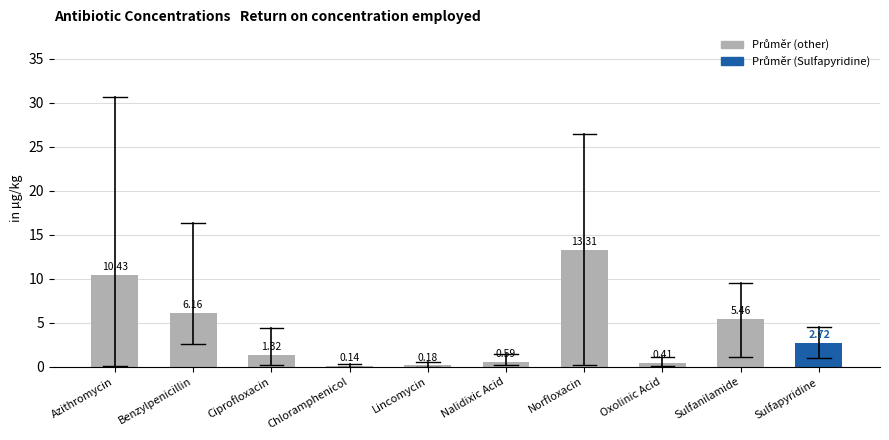

What is the change in value from Chloramphenicol to Oxolinic Acid?

+0.3